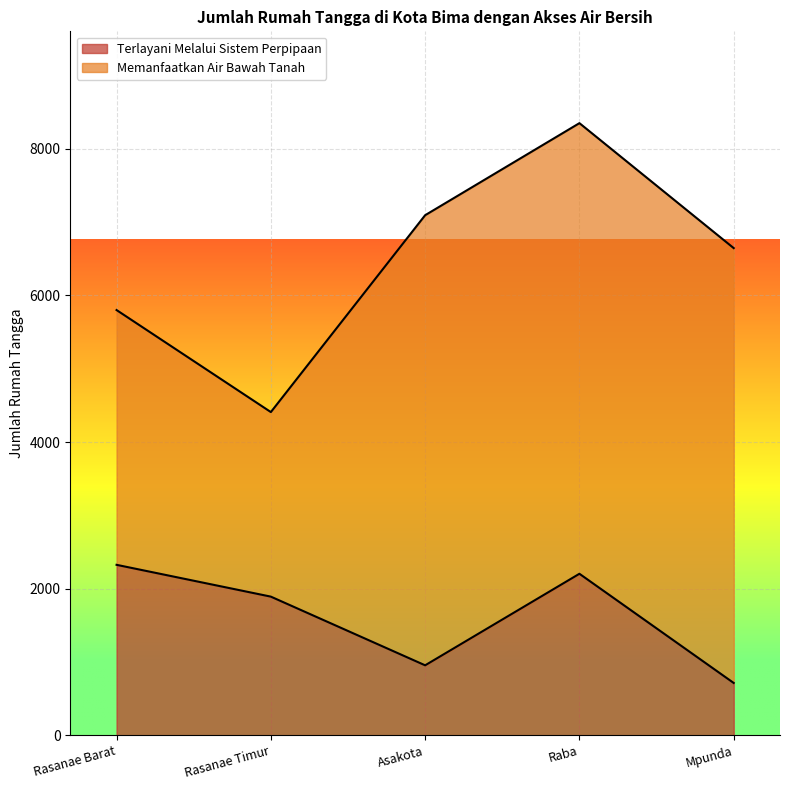

Reading left to right, extract all data points from this chart.

Rasanae Barat=2325	Rasanae Timur=1891	Asakota=954	Raba=2203	Mpunda=713